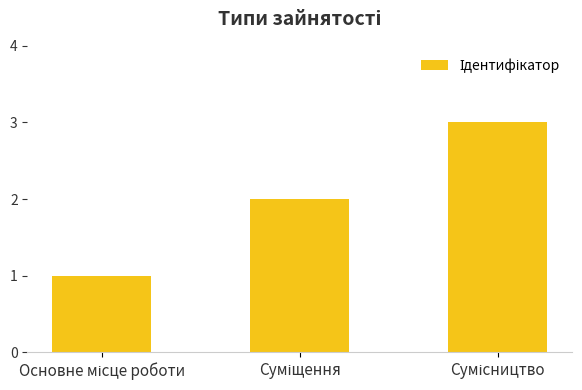

How many values are below 2?

1